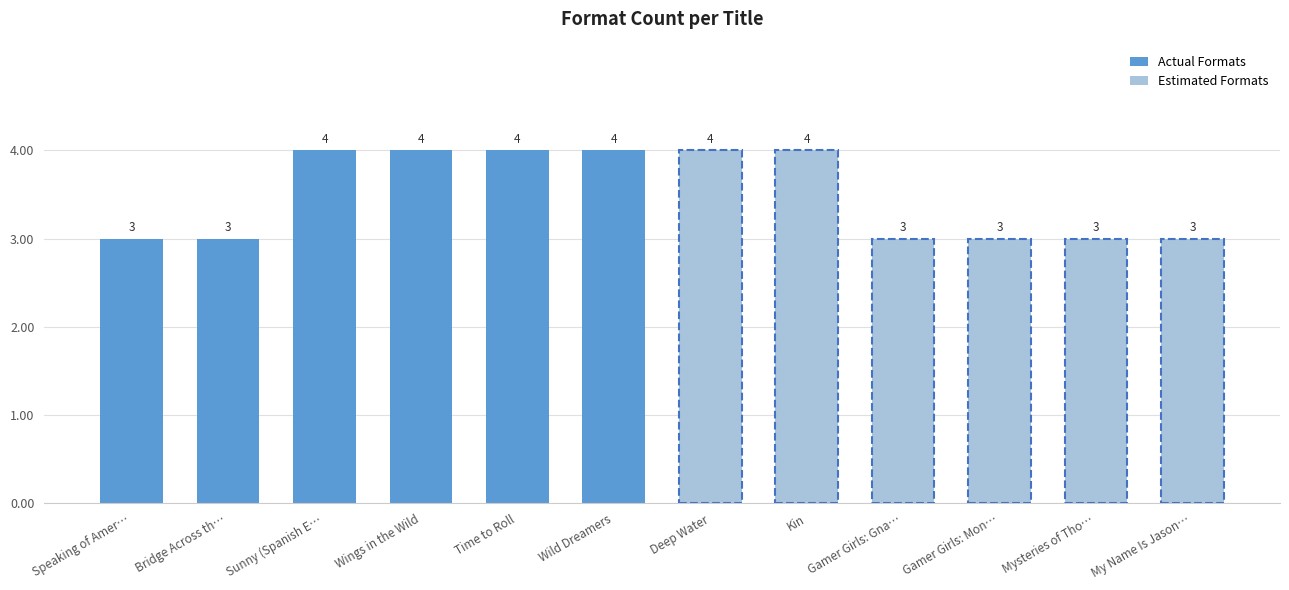

How many data points are less than 4?

2